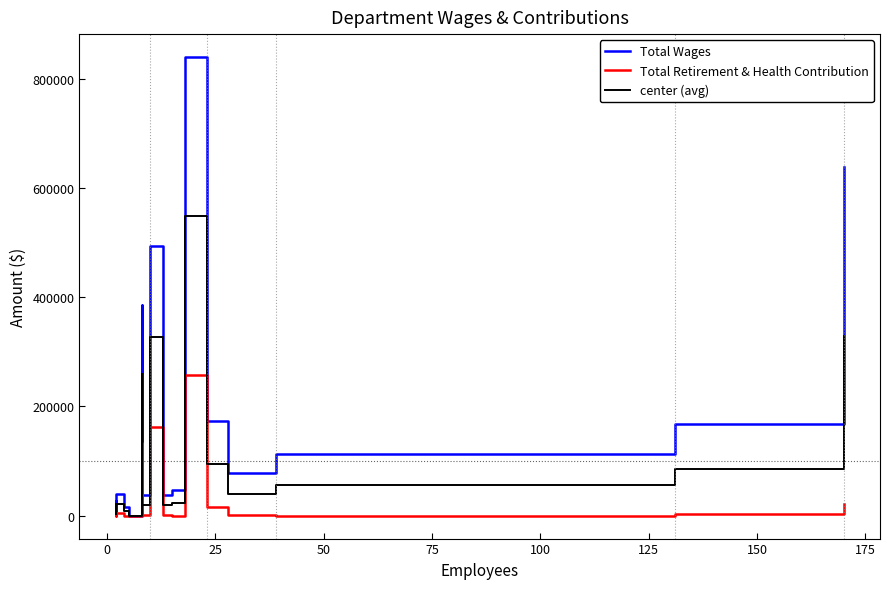

True or false: Total Wages has more than 2 points higher than both neighbors.

True